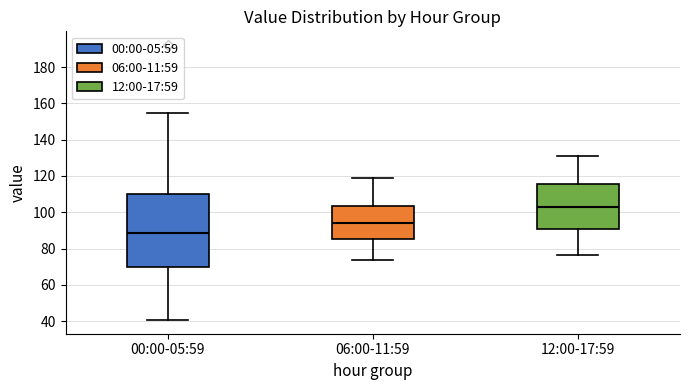

Reading left to right, read every box against the y-axis: the position of its median line, the range the box covers, and the ends of its whiskers. The values are not printed on the chart, so give them approximately, as read against the axis.

00:00-05:59: median 88, box 70 to 110, whiskers 40 to 154
06:00-11:59: median 94, box 86 to 104, whiskers 74 to 118
12:00-17:59: median 102, box 90 to 116, whiskers 76 to 132